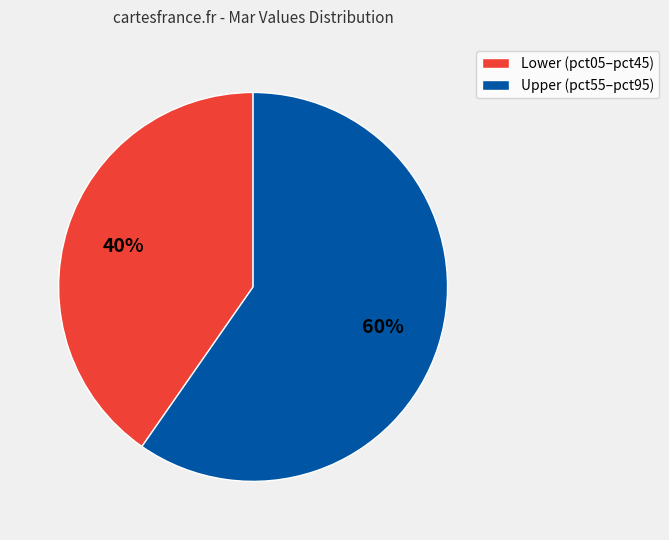

Is there a majority slice in this chart?

Yes